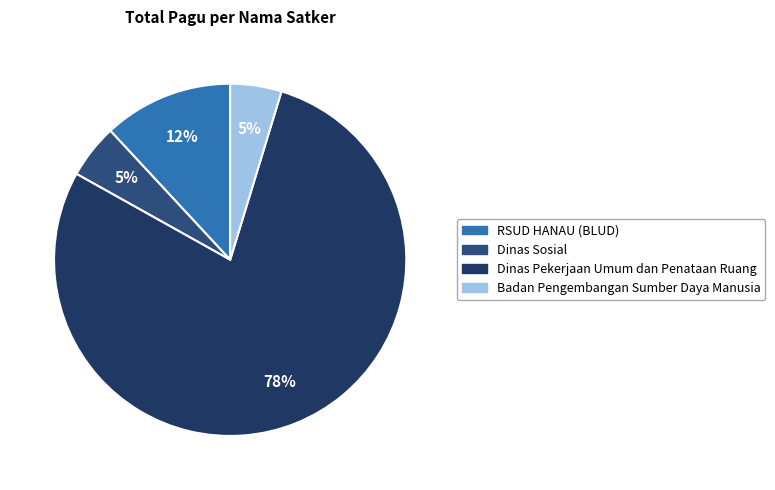

How many slices are in this pie chart?

4